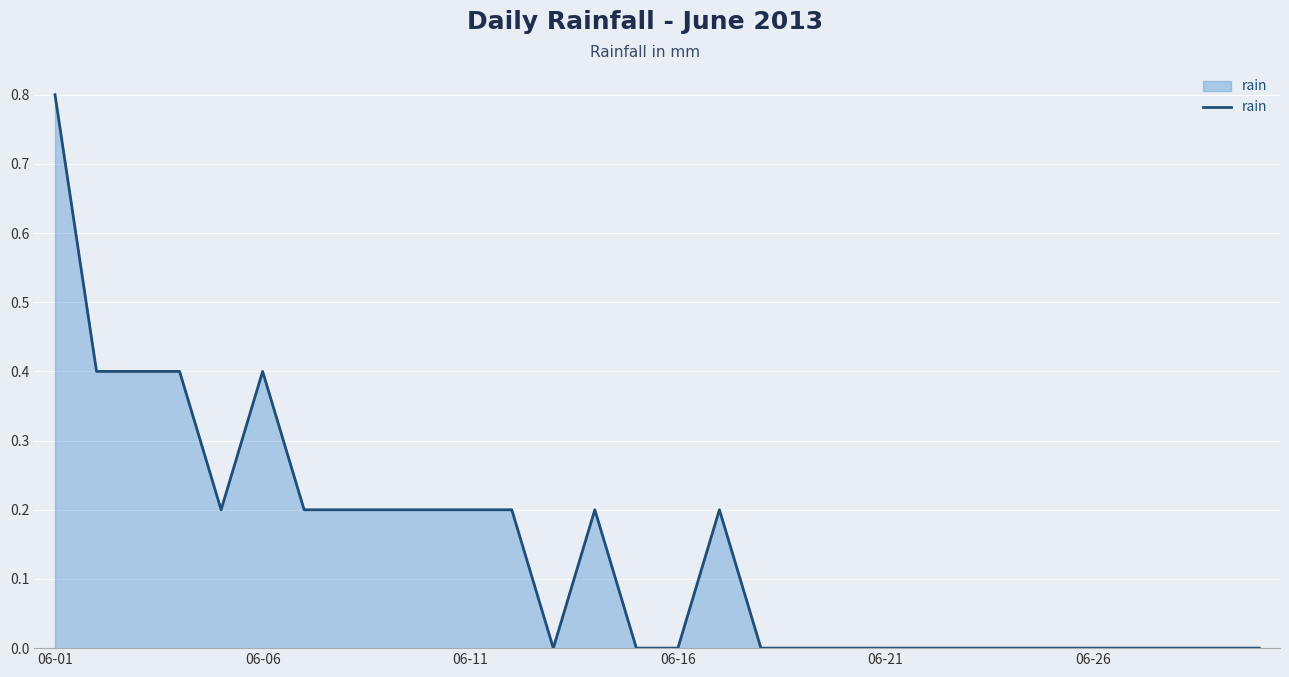

What is the difference between the maximum and minimum values?

0.8